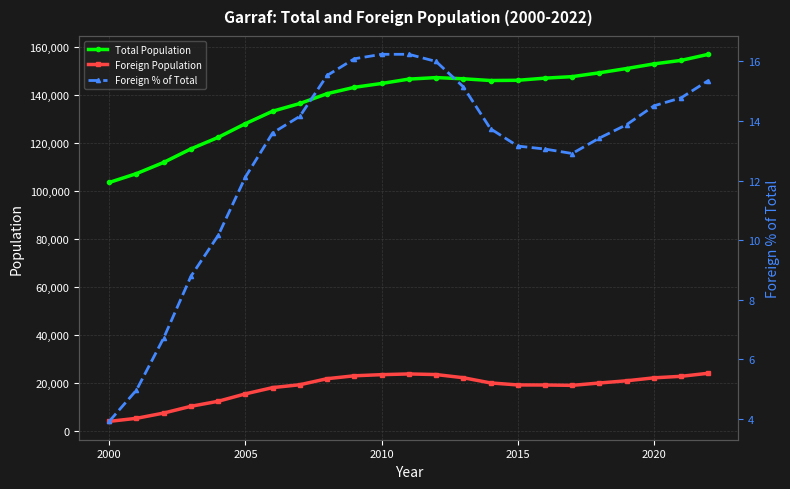

What is the highest value of the Total Population series?

156794